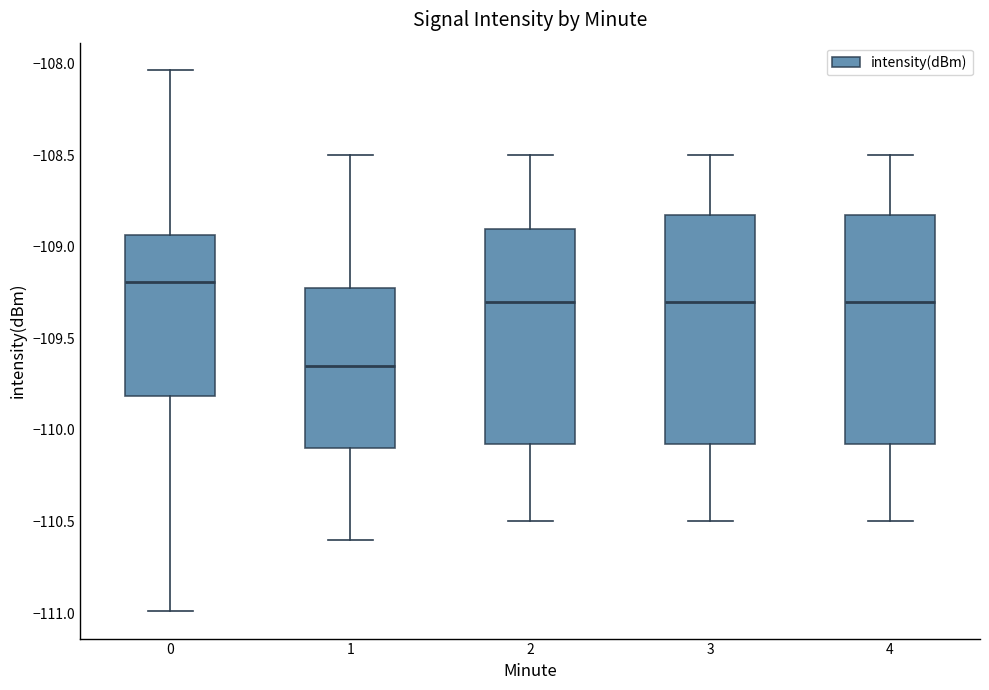

Reading left to right, read every box against the y-axis: the position of its median line, the range the box covers, and the ends of its whiskers. The values are not printed on the chart, so give them approximately, as read against the axis.

0: median -109.20, box -109.80 to -108.95, whiskers -111.00 to -108.05
1: median -109.65, box -110.10 to -109.20, whiskers -110.60 to -108.50
2: median -109.30, box -110.05 to -108.90, whiskers -110.50 to -108.50
3: median -109.30, box -110.05 to -108.80, whiskers -110.50 to -108.50
4: median -109.30, box -110.05 to -108.80, whiskers -110.50 to -108.50